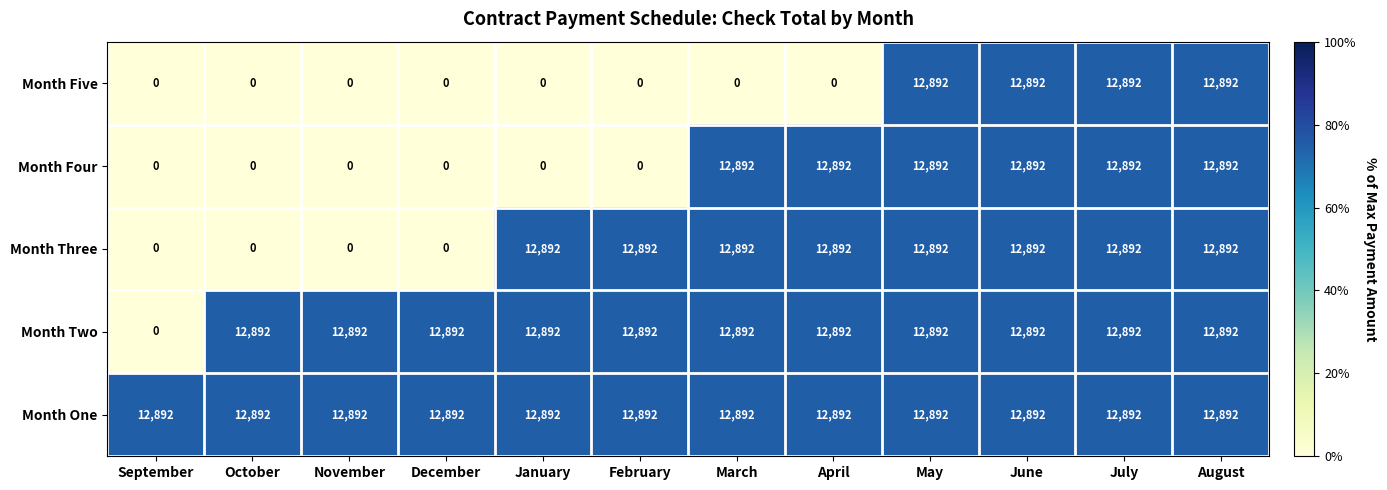

What is the maximum value for Month Two?

12892